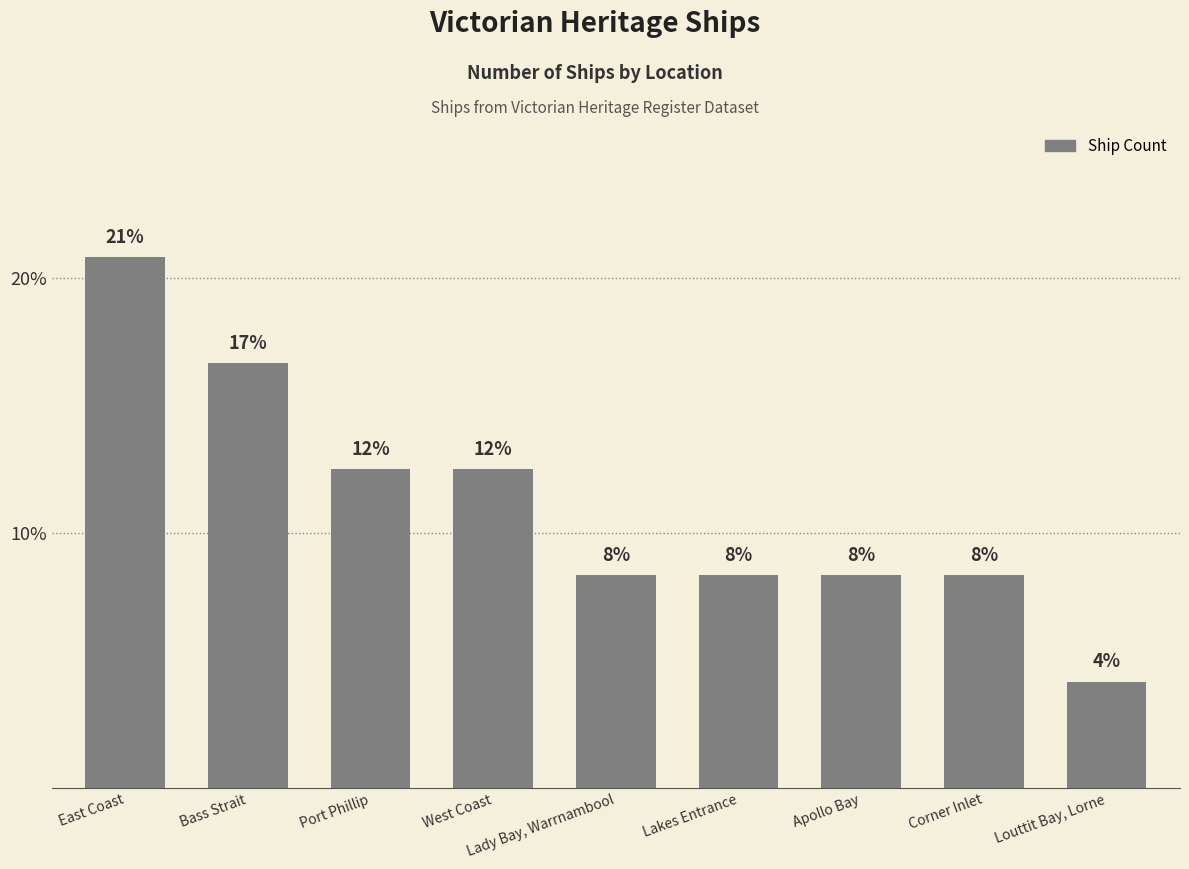

What is the difference between the maximum and second lowest values?

12.5